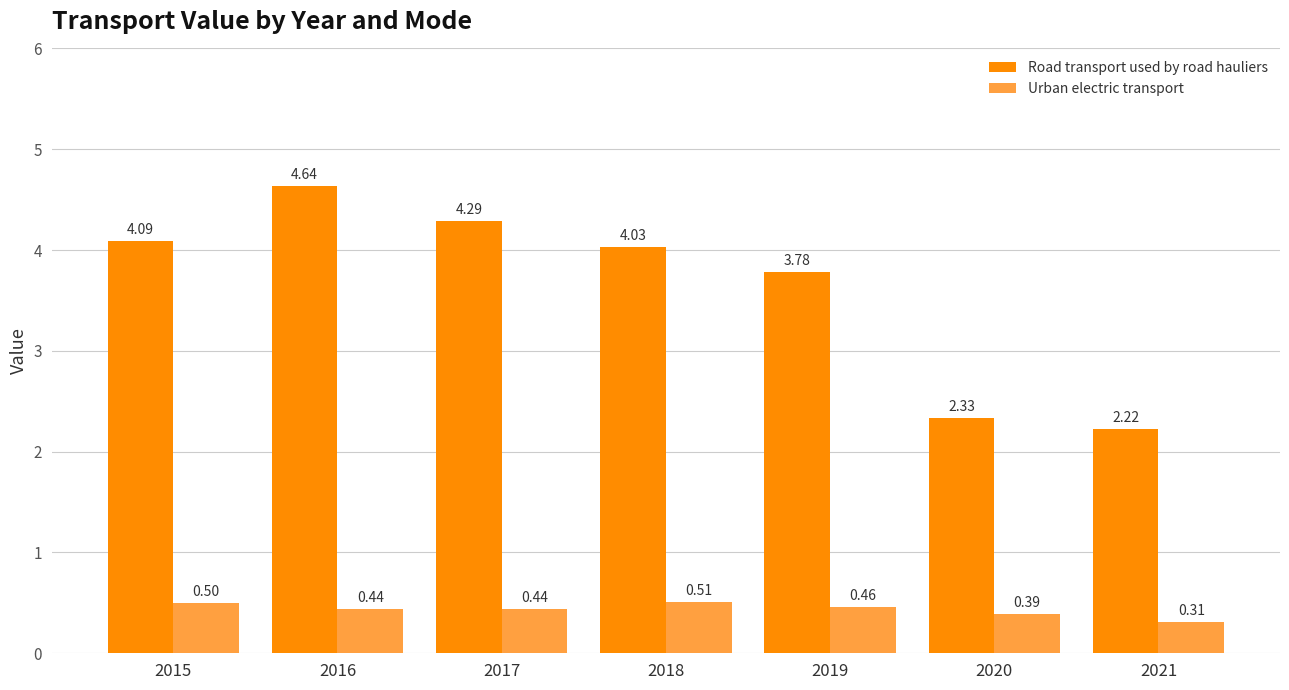

What is the value of the Road transport used by road hauliers bar at the 3rd from the left?

4.3